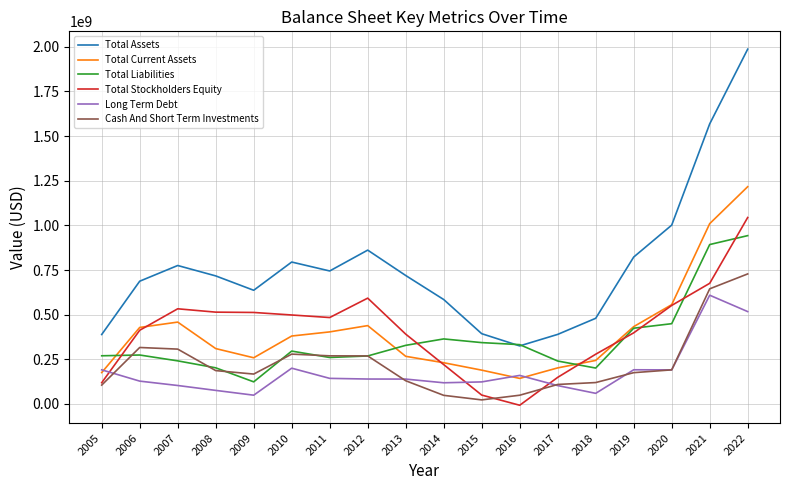

Which series changed the most between 2018 and 2020?

Total Assets